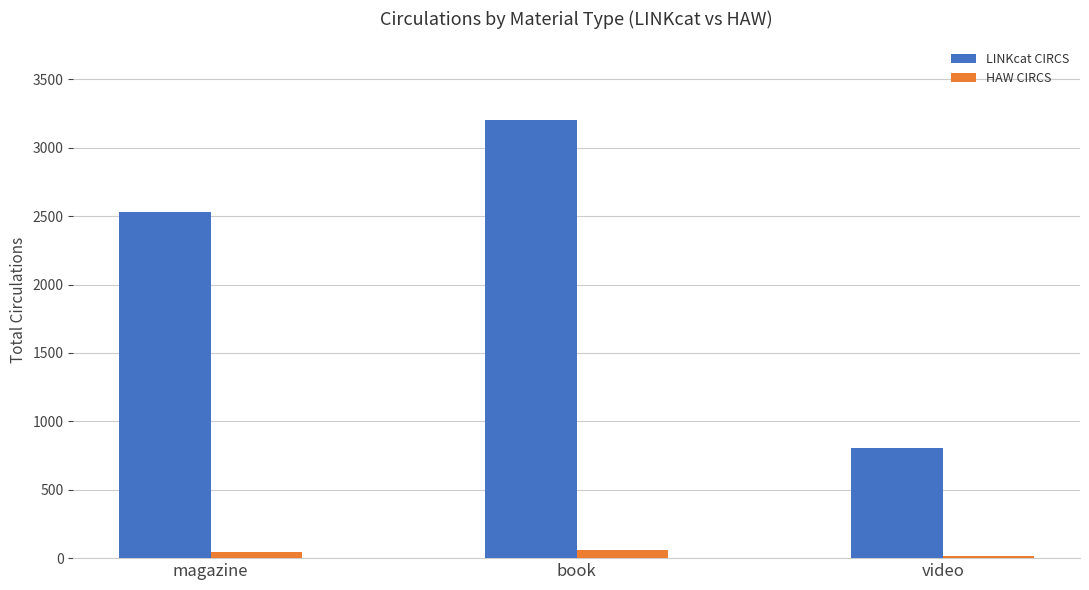

Which series has the largest total across all categories?

LINKcat CIRCS